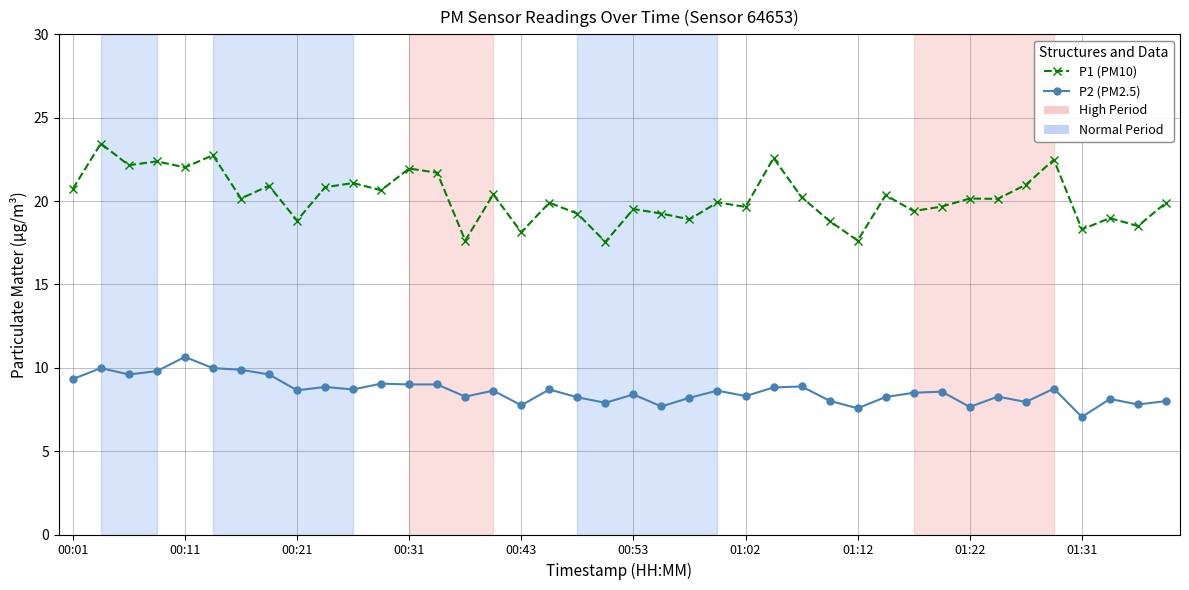

True or false: P2 (PM2.5) has more than 2 points higher than both neighbors.

True